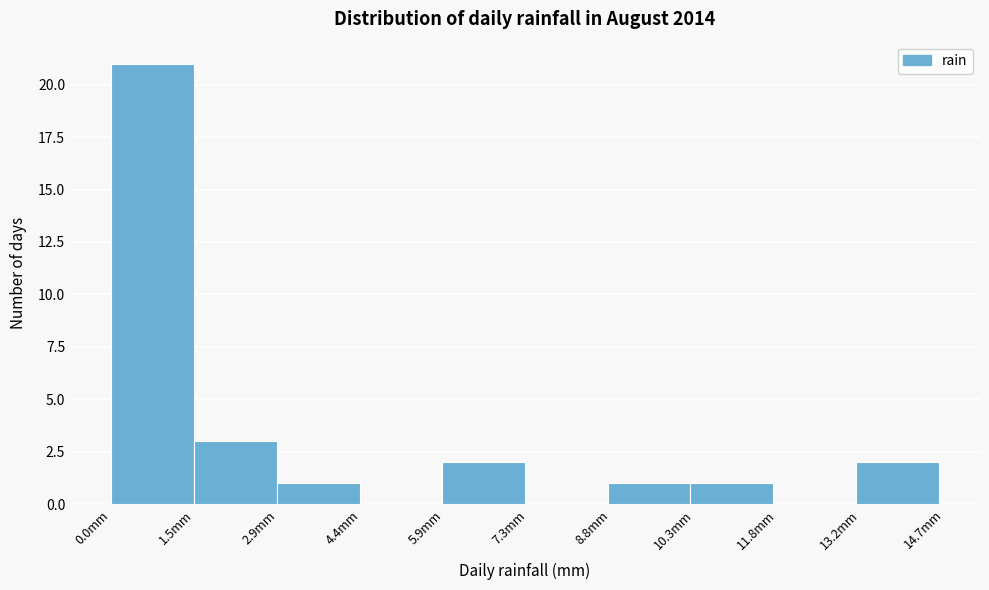

Reading left to right, transcribe this chart: for each bar, give the range it covers on the x-axis and its height. Neither the bar edges nor the heights are printed on the chart, so give them approximately, as read against the axes.

0.00 to 1.46: 21
1.46 to 2.92: 3
2.92 to 4.38: 1
4.38 to 5.84: 0
5.84 to 7.30: 2
7.30 to 8.76: 0
8.76 to 10.22: 1
10.22 to 11.68: 1
11.68 to 13.14: 0
13.14 to 14.60: 2